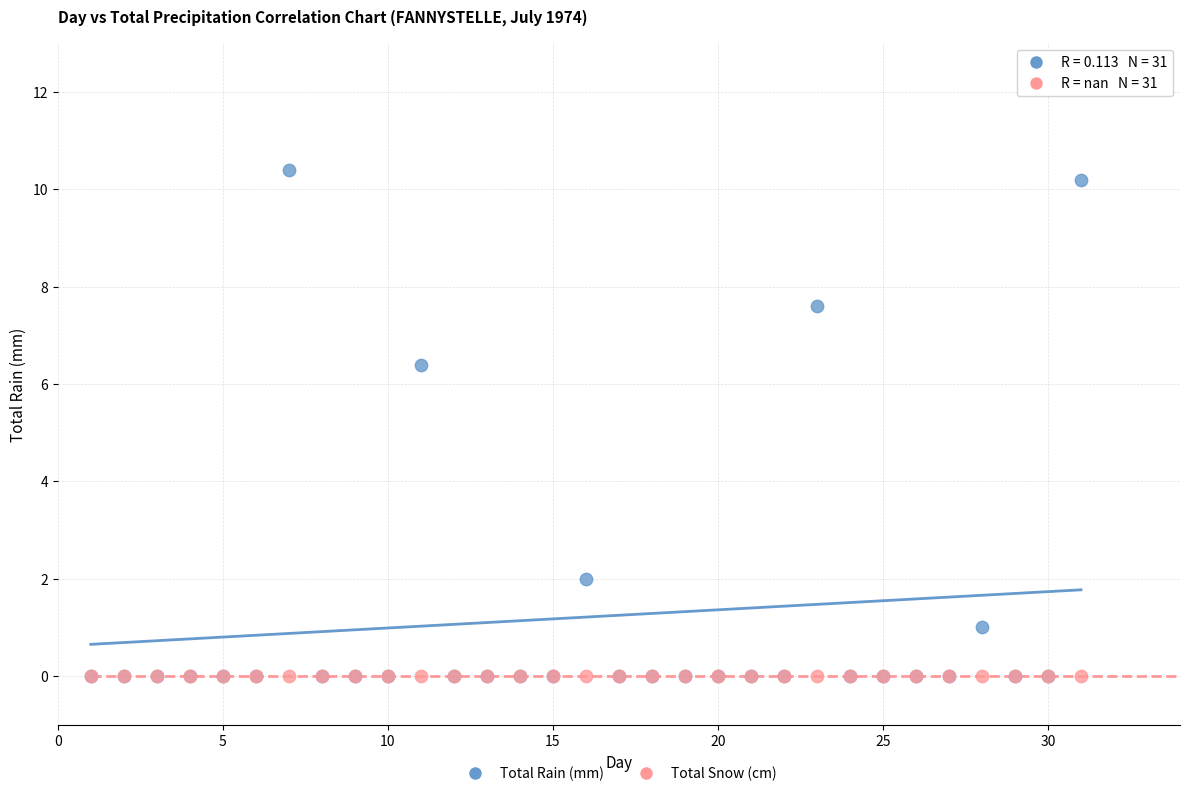

Across all series, what Y value is closest to 5?

6.4